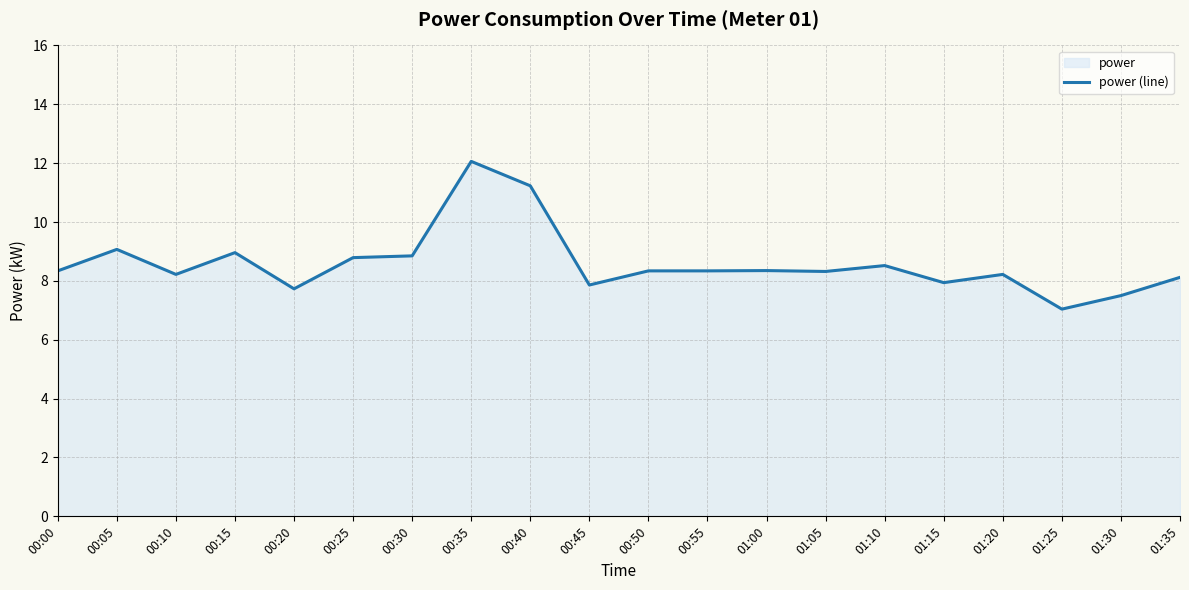

List the labels in order of value, largest first.

00:35, 00:40, 00:05, 00:15, 00:30, 00:25, 01:10, 01:00, 00:00, 00:50, 00:55, 01:05, 00:10, 01:20, 01:35, 01:15, 00:45, 00:20, 01:30, 01:25